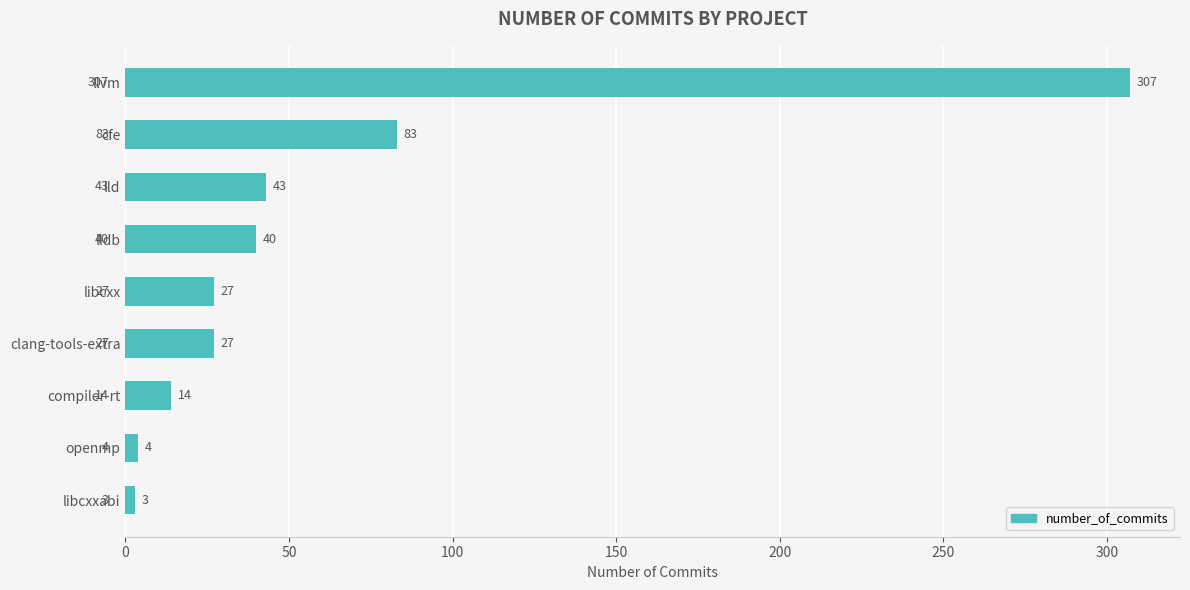

Are the bars grouped side by side (vs. stacked)?

No